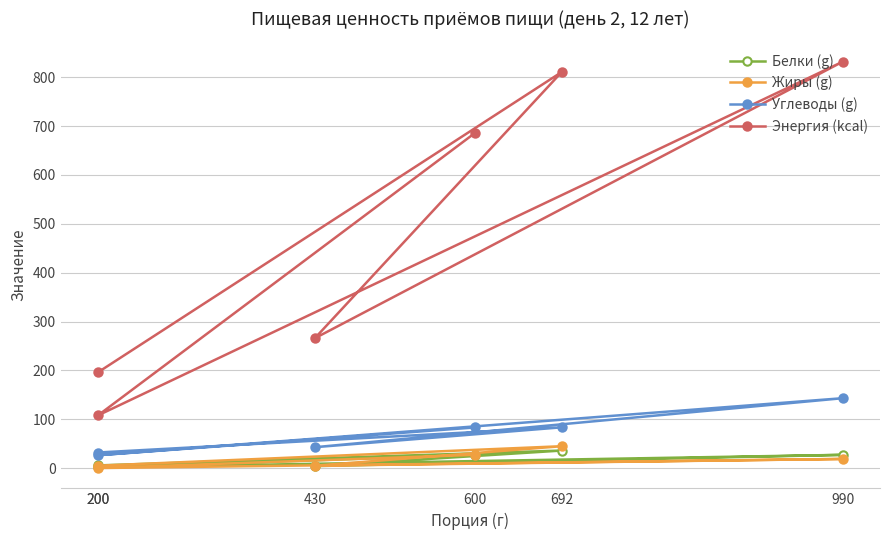

The Жиры (g) series shows 7.6 at 430. True or false?

False